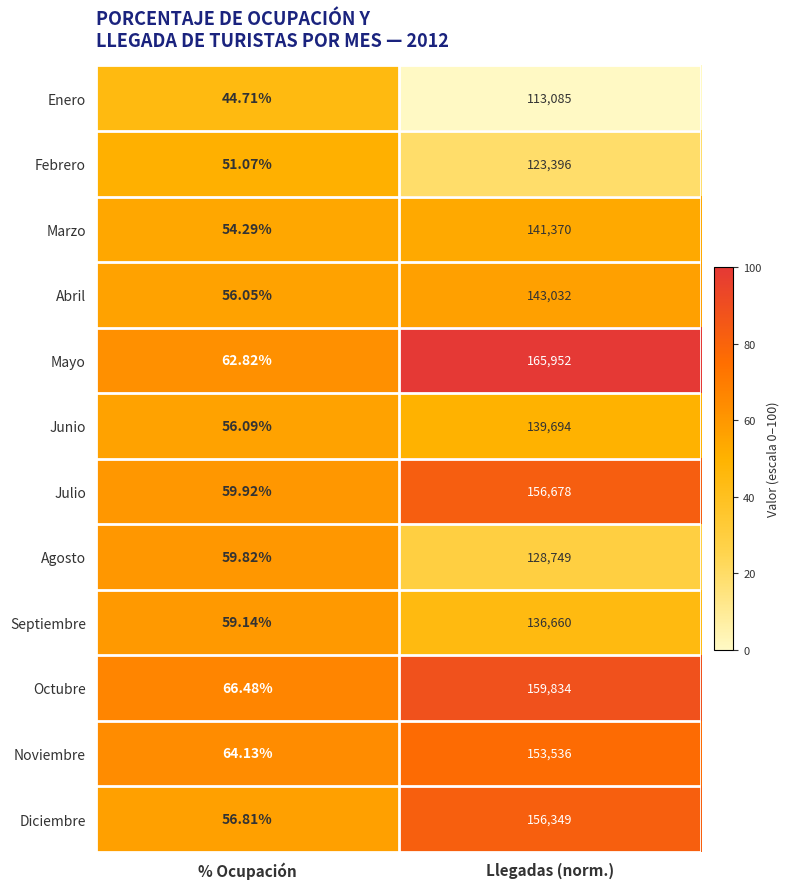

How many series are shown in this chart?

12